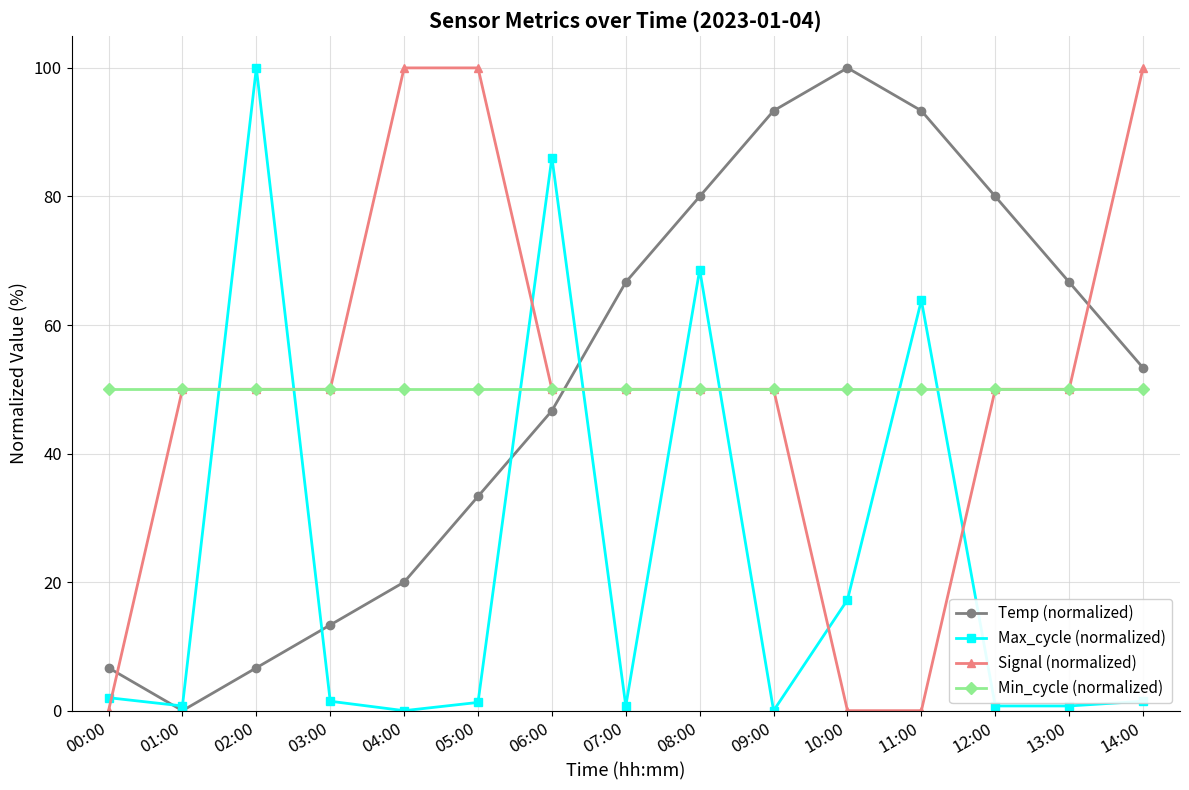

True or false: Max_cycle (normalized) has a value of 2.0 at 00:00.

True